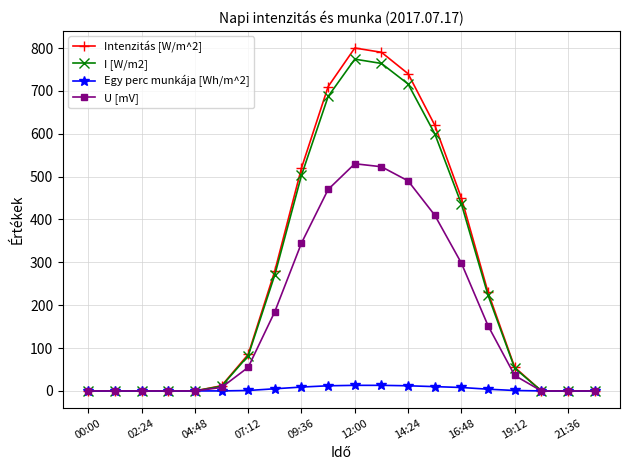

At how many categories does at least one series exceed 375?

7